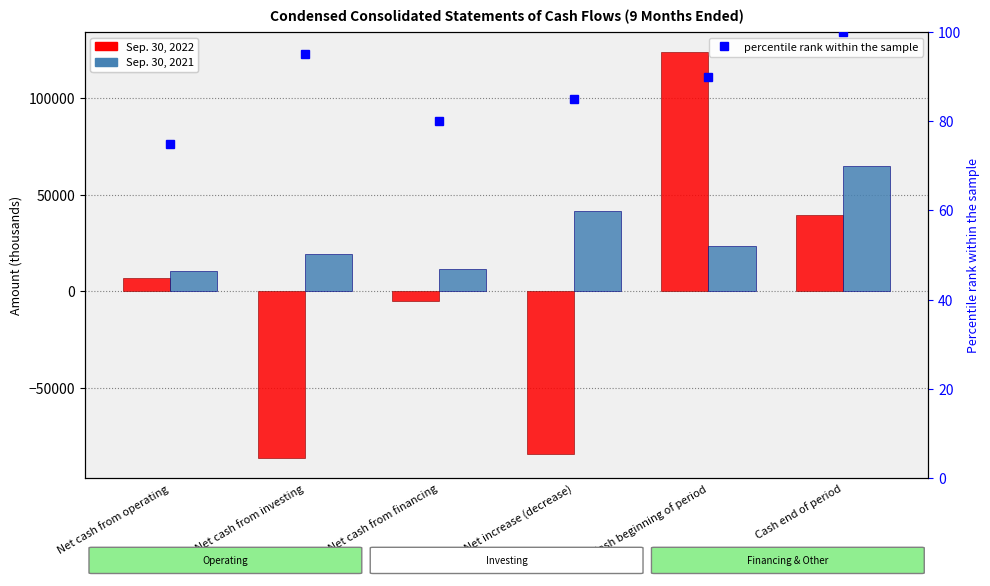

The value of Sep. 30, 2022 at Cash beginning of period is 123903. True or false?

True